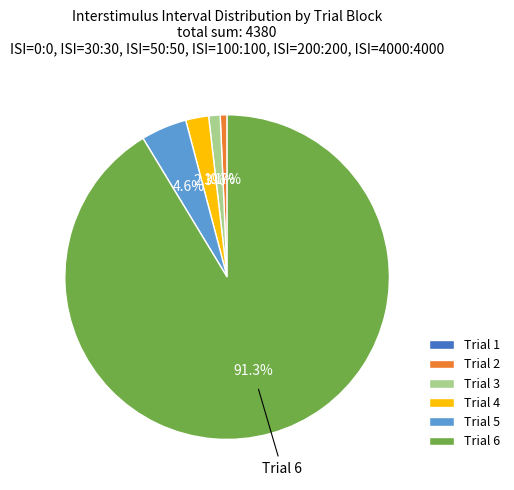

Between Trial 2 and Trial 5, which is larger?

Trial 5